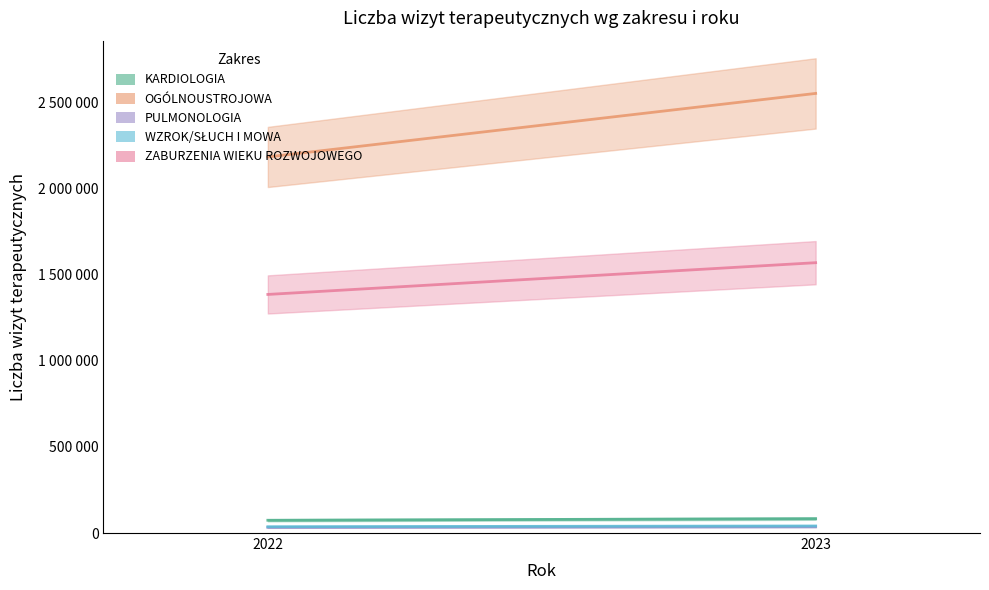

Which series has the largest total across all categories?

OGÓLNOUSTROJOWA